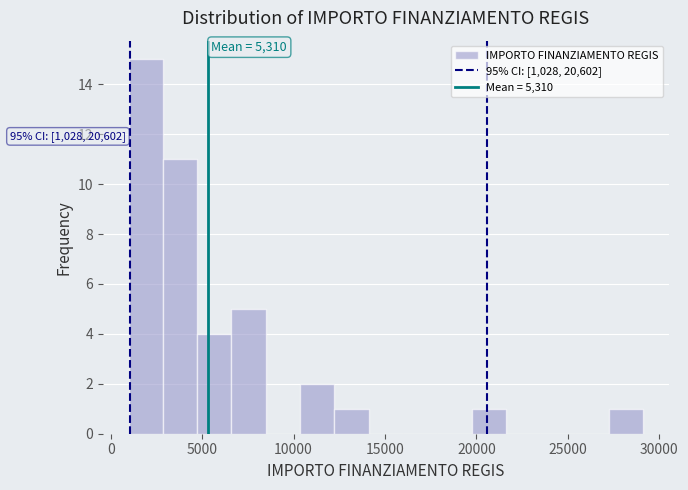

Around what value on the x-axis is the tallest bar? Give the approximate position of its centre, as read against the axis.

2000